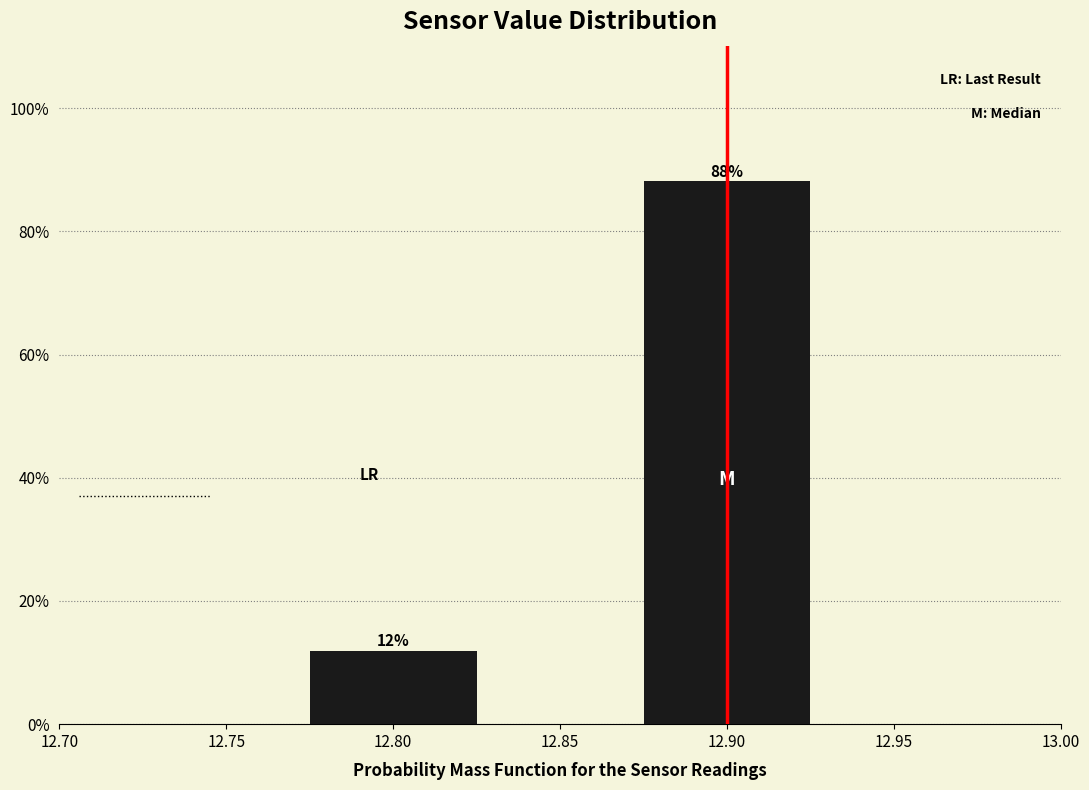

Where is the data nearest to the value 50?

12.80